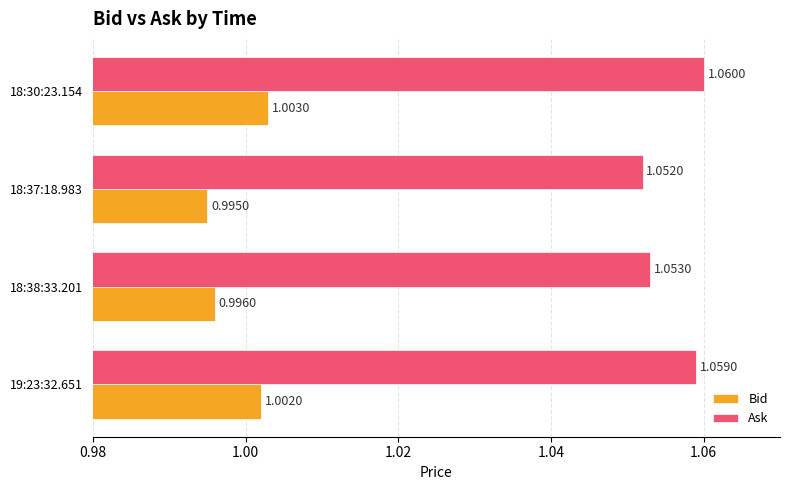

List the series in order of their peak value, lowest first.

Bid, Ask